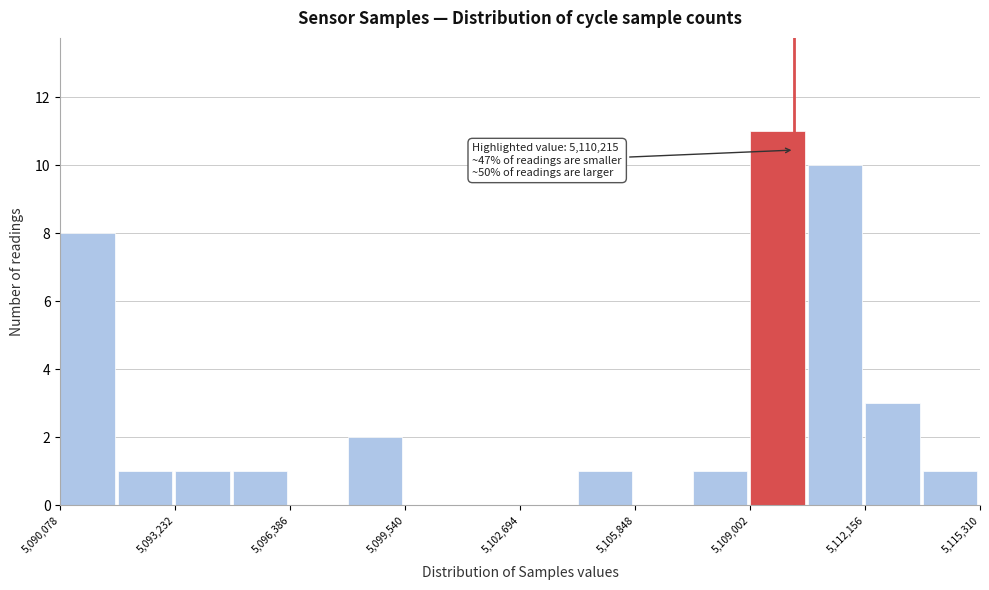

Read against the x-axis, roughly where is the centre of the tallest bar?

5110000